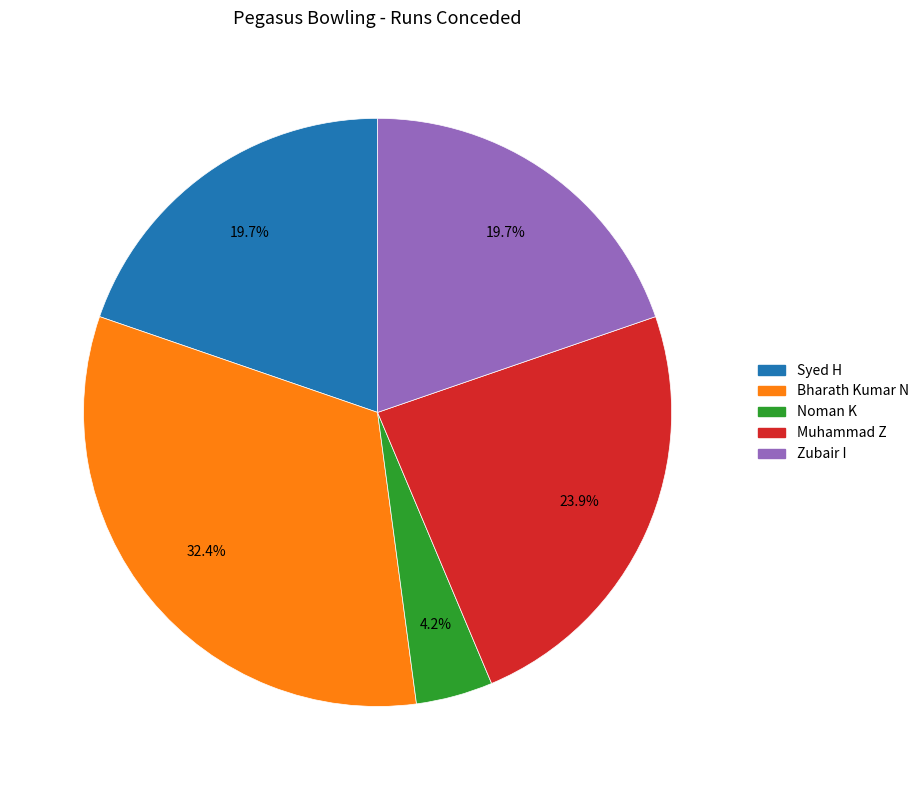

The Noman K slice represents 15% of the pie. True or false?

False